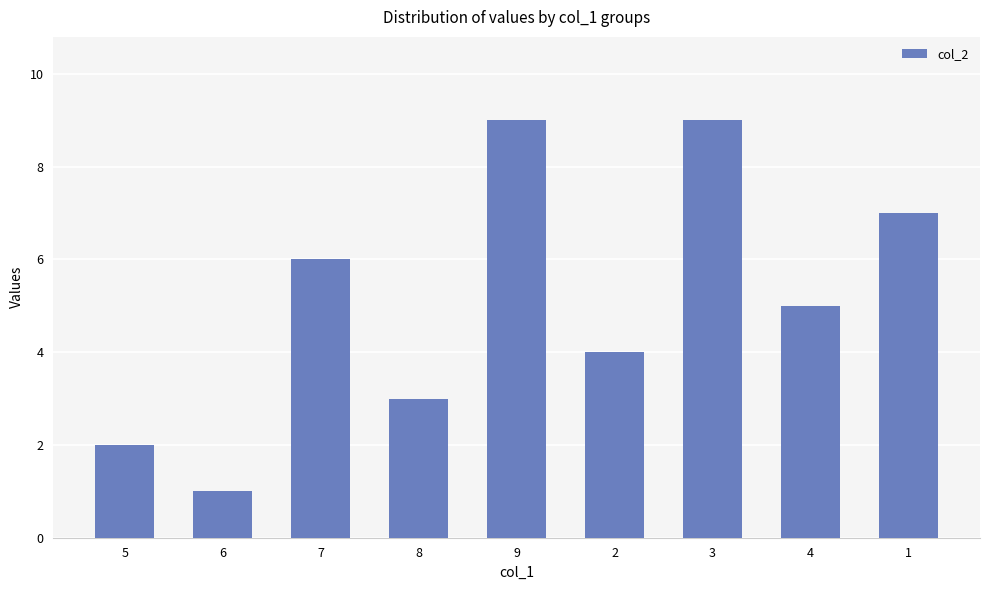

What is the difference between the maximum and minimum values?

8